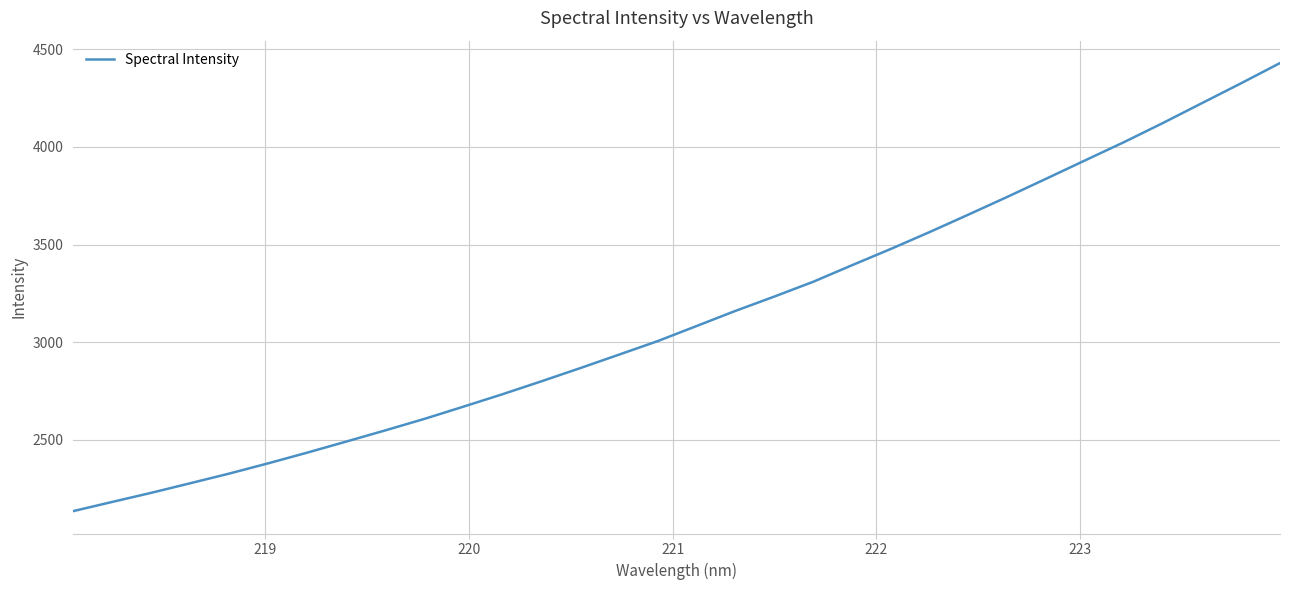

What is the difference between the maximum and minimum values?

2295.1